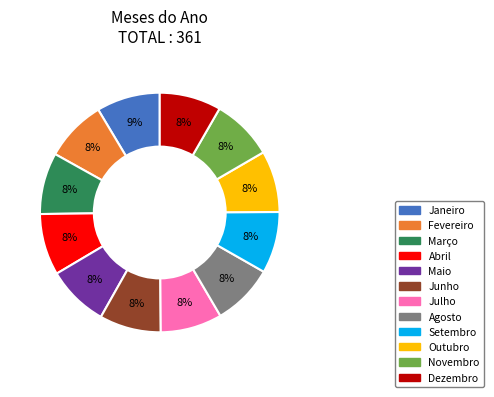

Does Maio account for over 50% of the chart?

No